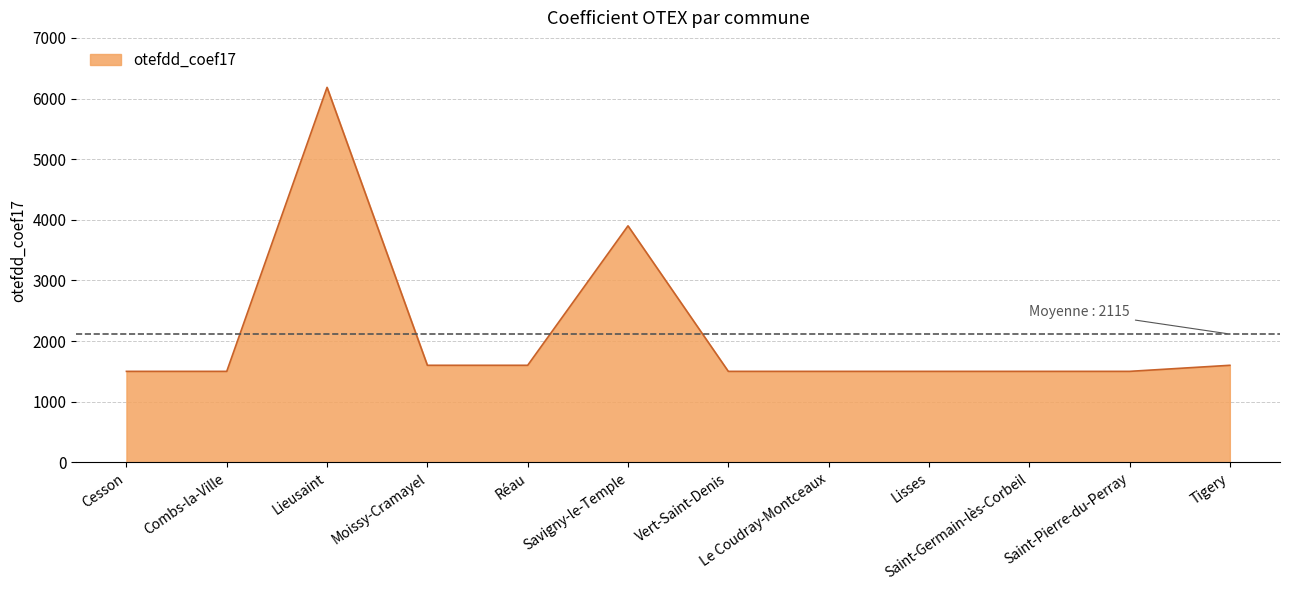

What is the sum of all values?

25384